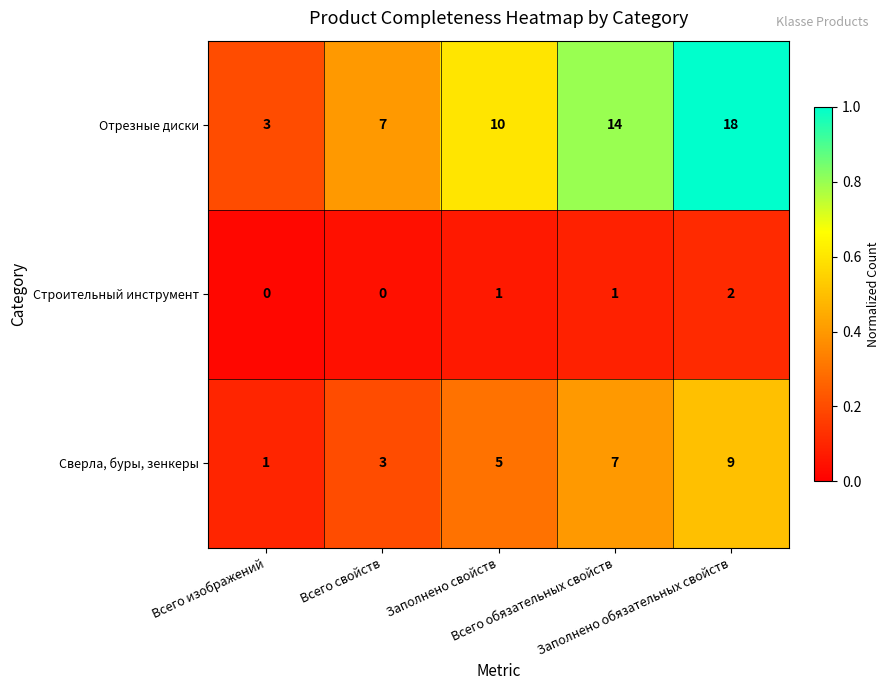

How many Строительный инструмент values are between 0 and 1?

4